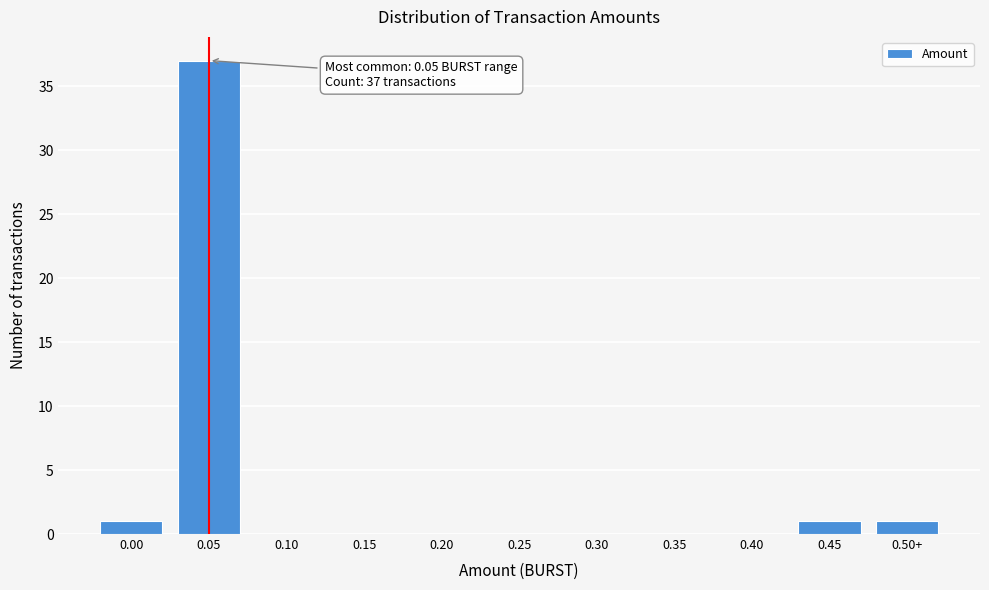

Reading right to left, transcribe all the data shown in this chart.

0.50+=1	0.45=1	0.40=0	0.35=0	0.30=0	0.25=0	0.20=0	0.15=0	0.10=0	0.05=37	0.00=1